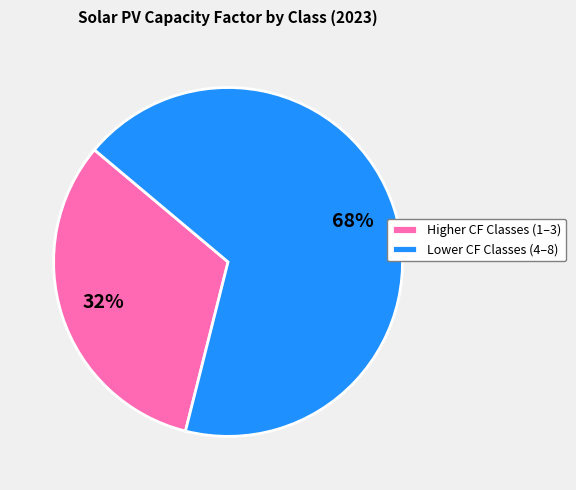

Does any single category account for the majority?

Yes